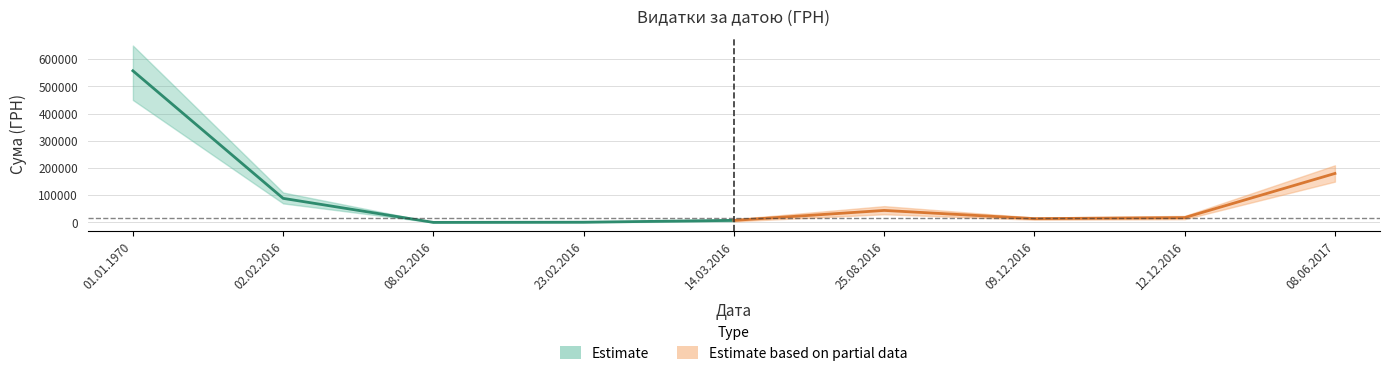

How many data points are above 17827?

4